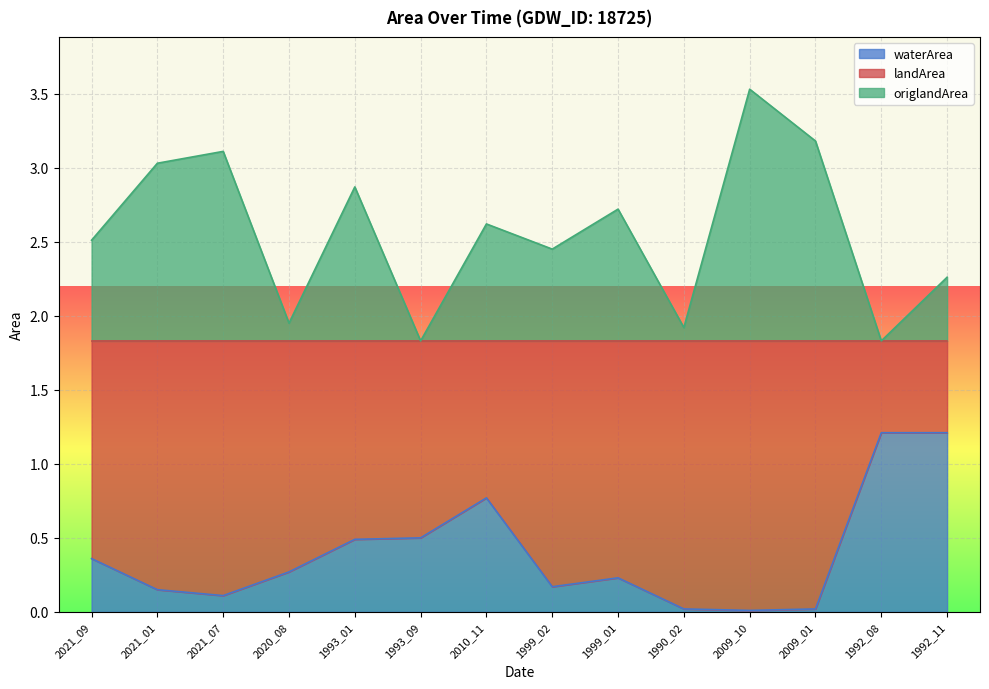

What is the value of the waterArea point at the 9th from the left?

0.2